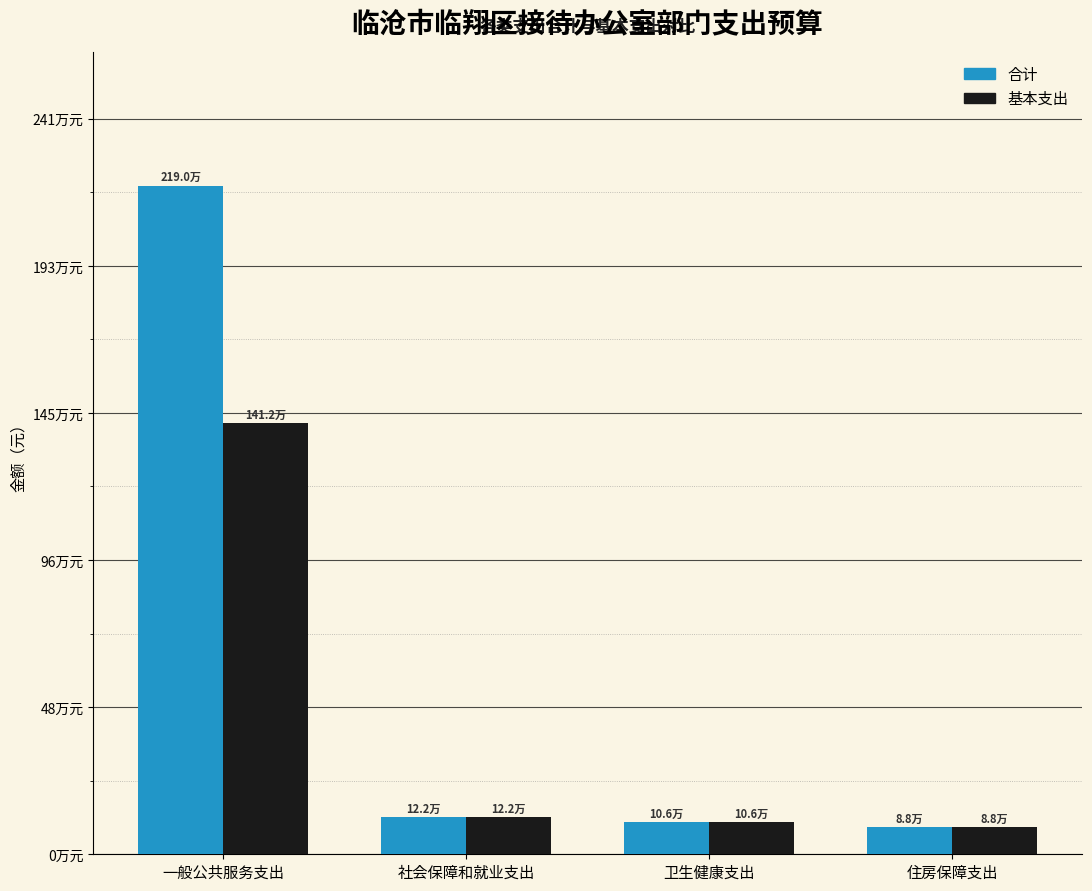

What is the total value across all series at 社会保障和就业支出?

243561.0